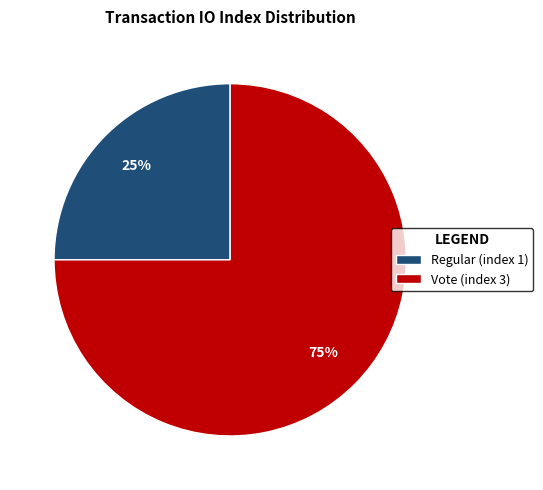

Count the number of slices in the pie.

2